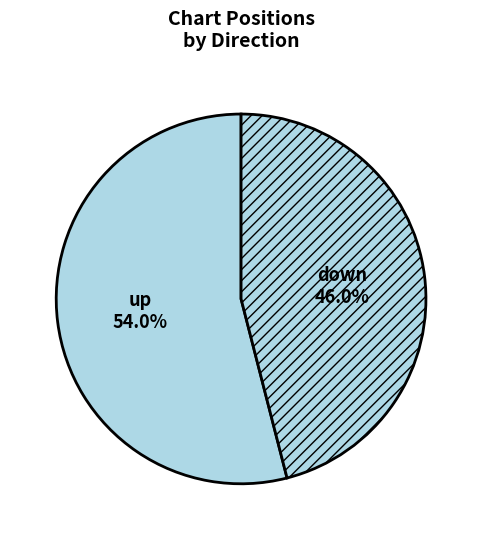

How many slices are in this pie chart?

2